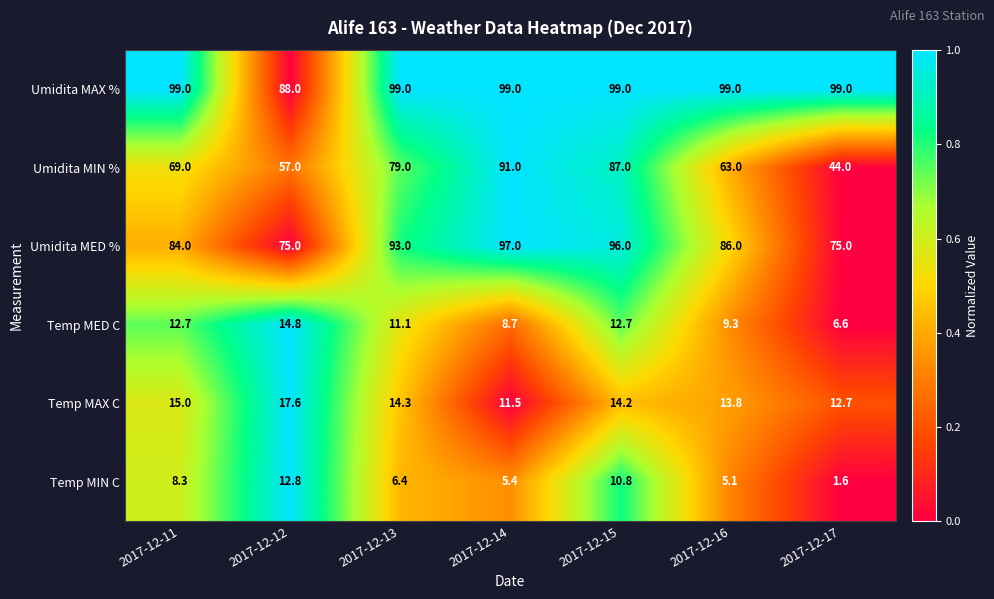

List the series in order of their peak value, highest first.

Umidita MAX %, Umidita MED %, Umidita MIN %, Temp MAX C, Temp MED C, Temp MIN C